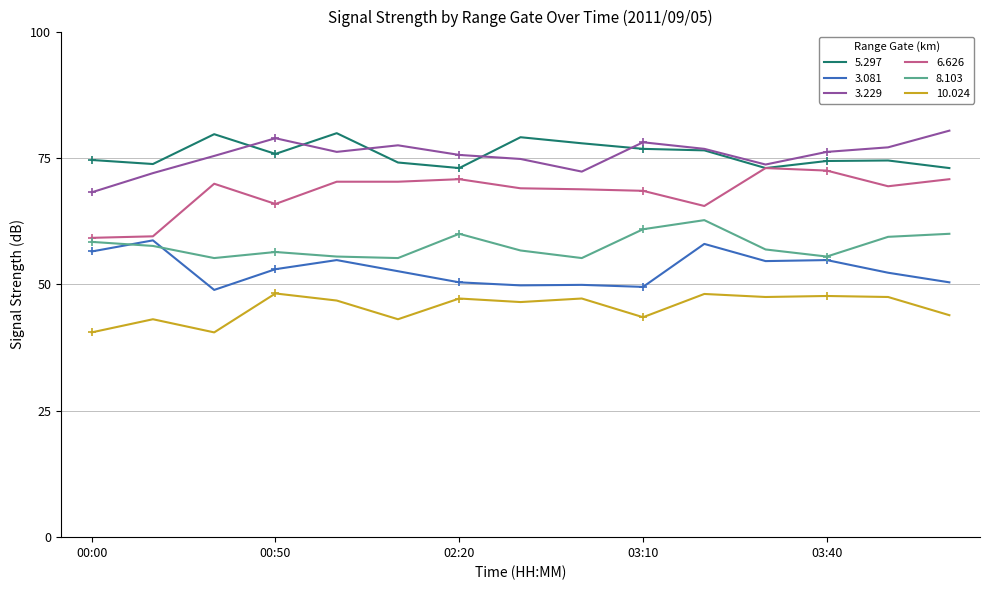

True or false: 6.626 has a value of 78.9 at 00:00.

False